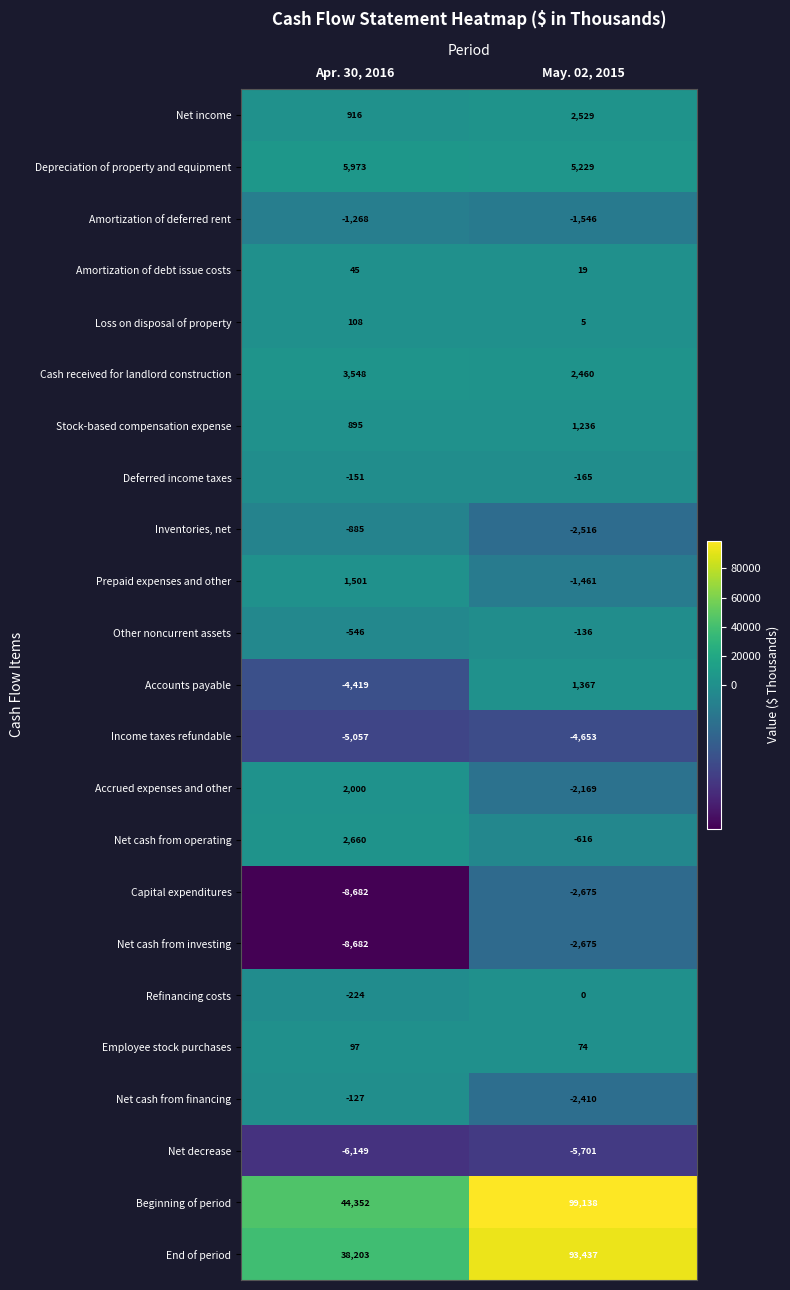

What is the maximum value shown in the chart?

99138